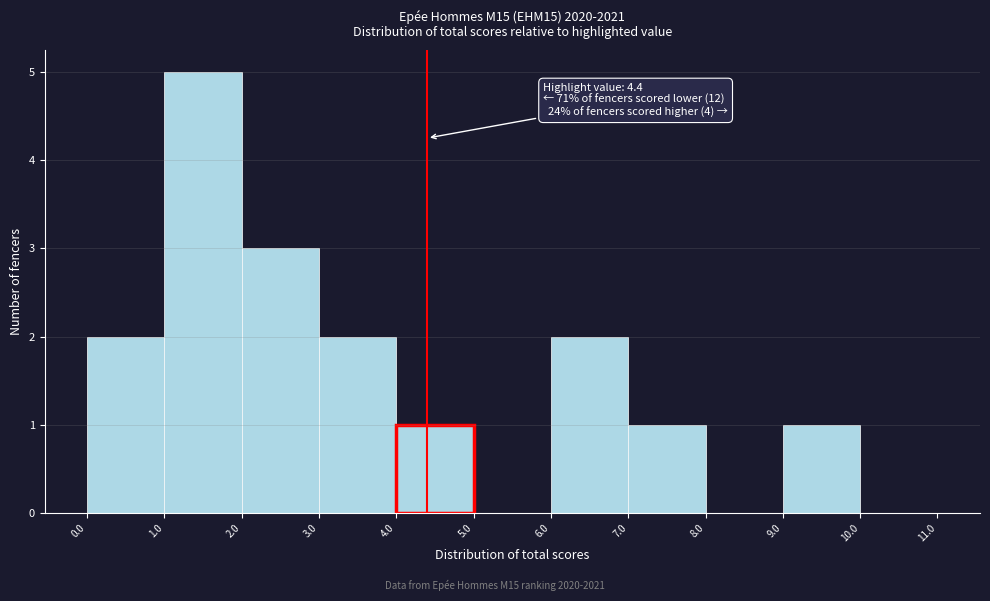

Which range on the x-axis has the tallest bar?

1.0 to 2.0